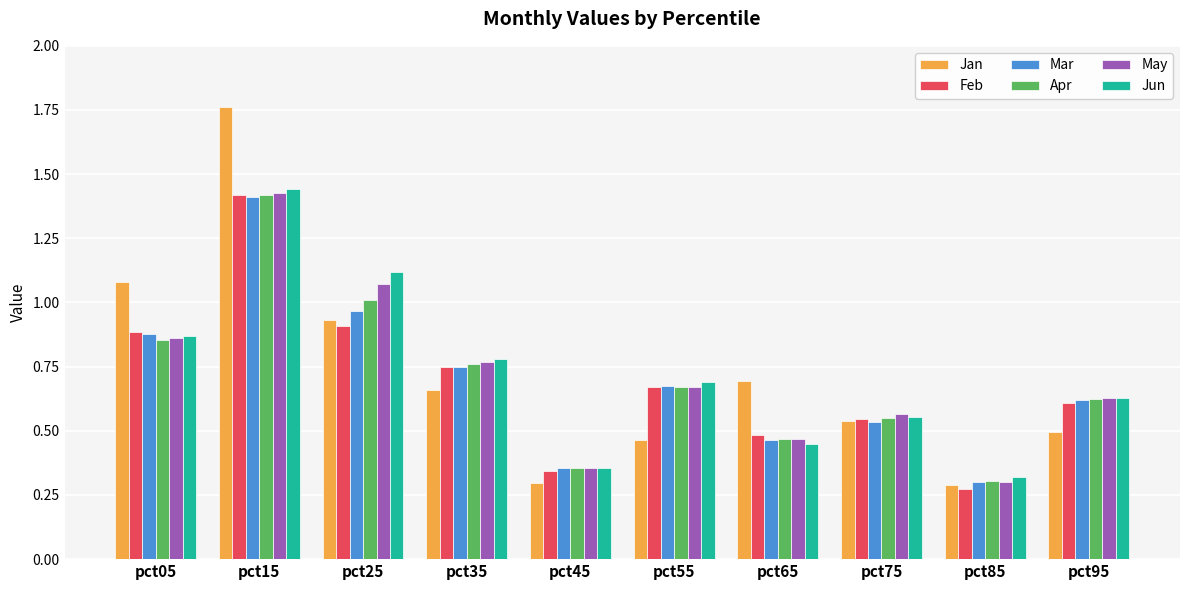

At which label is Mar closest to 0?

pct85